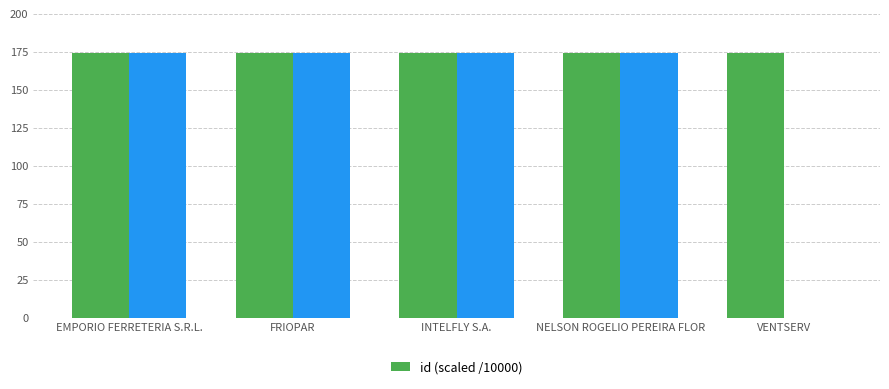

At which label is the value closest to 174?

VENTSERV